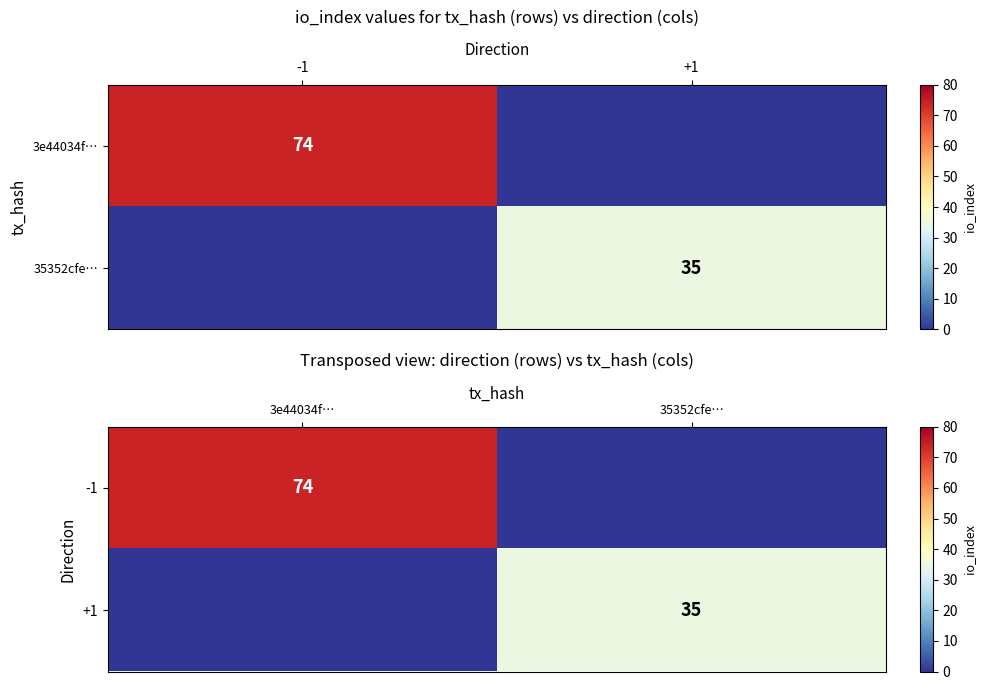

Rank the series at 3e44034f… from highest to lowest value.

-1, +1